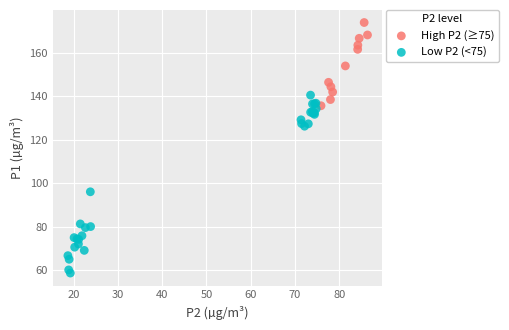

Which series has the largest Y range (max minus min)?

Low P2 (<75)